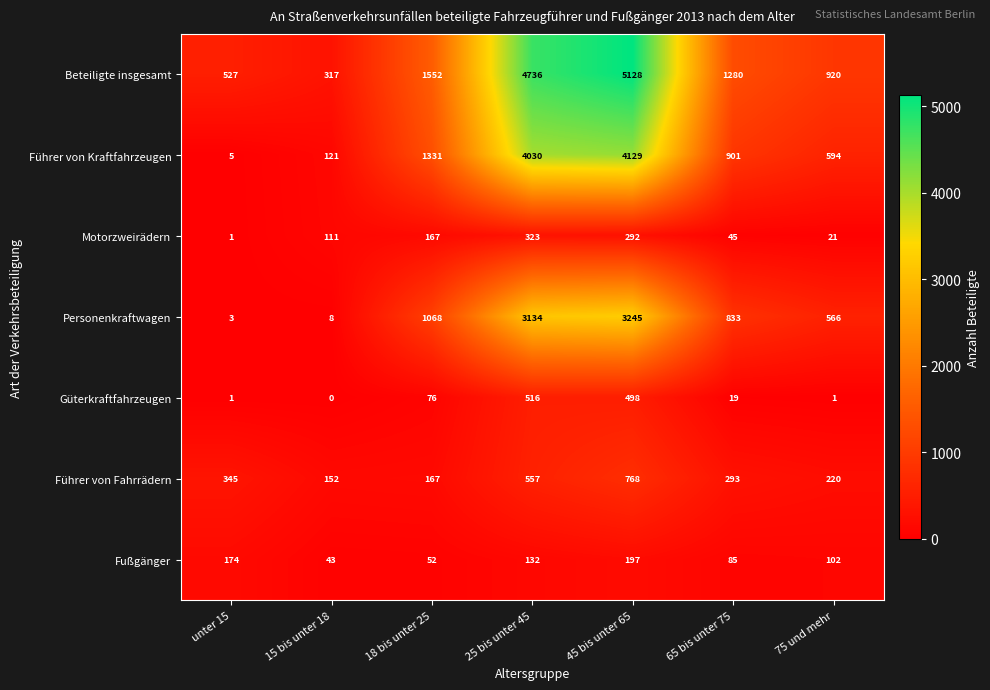

How many data points in Beteiligte insgesamt are less than 1280?

3